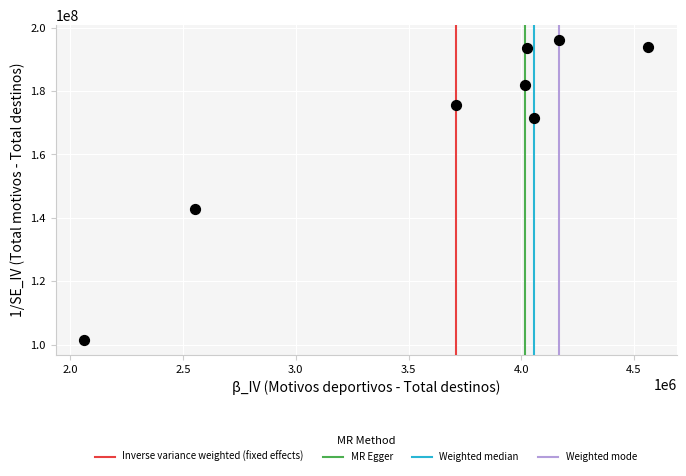

What is the range of X values (max minus min)?

2504367